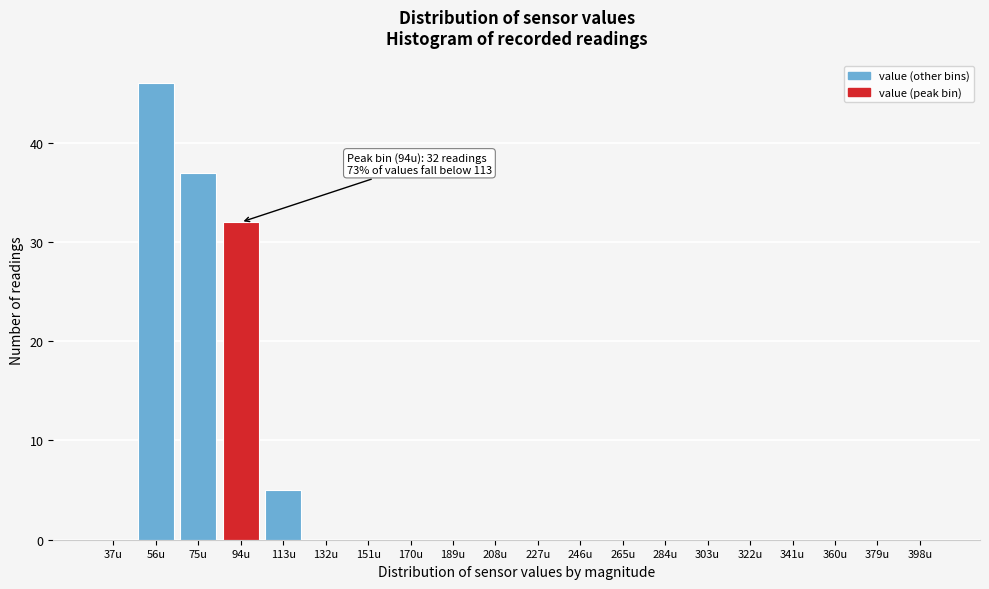

Reading right to left, list all the values displayed in this chart.

398u=0	379u=0	360u=0	341u=0	322u=0	303u=0	284u=0	265u=0	246u=0	227u=0	208u=0	189u=0	170u=0	151u=0	132u=0	113u=5	94u=32	75u=37	56u=46	37u=0